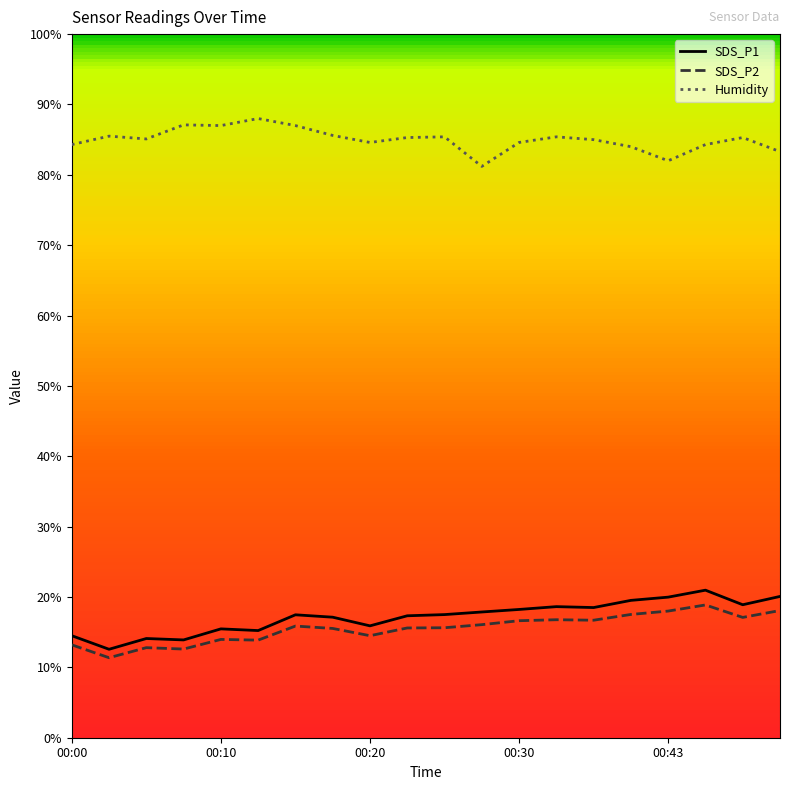

What is the greatest value displayed?

88.0